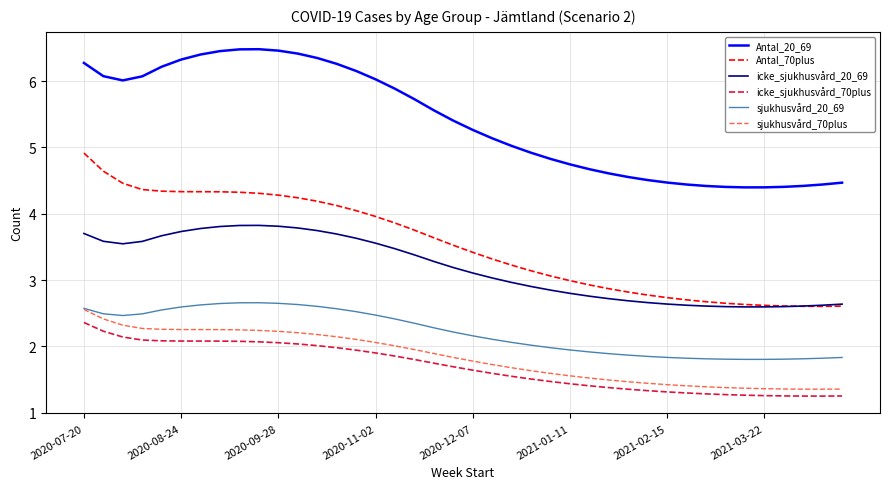

True or false: icke_sjukhusvård_70plus and Antal_70plus cross at least once.

False